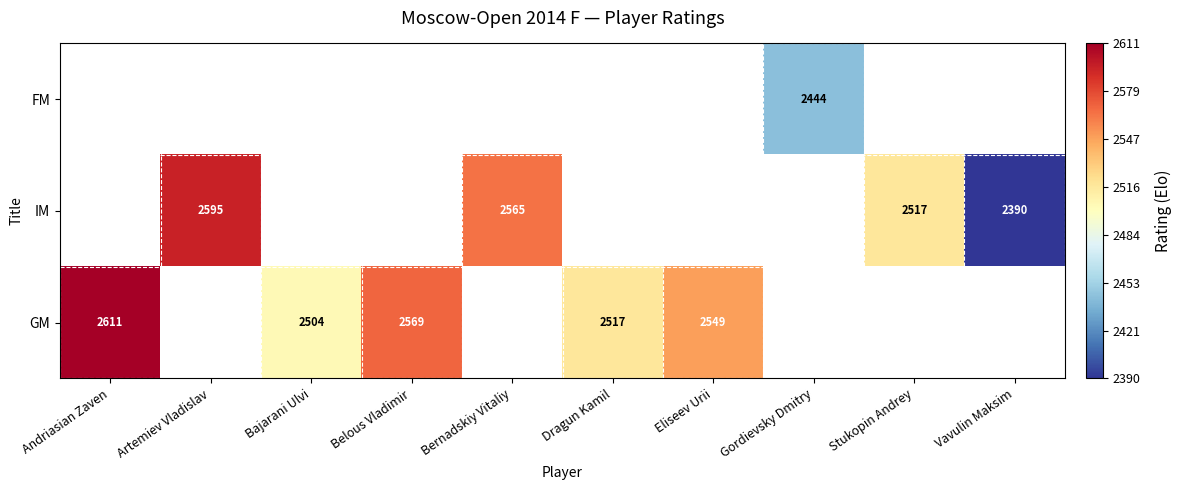

The GM series shows 3448 at Dragun Kamil. True or false?

False